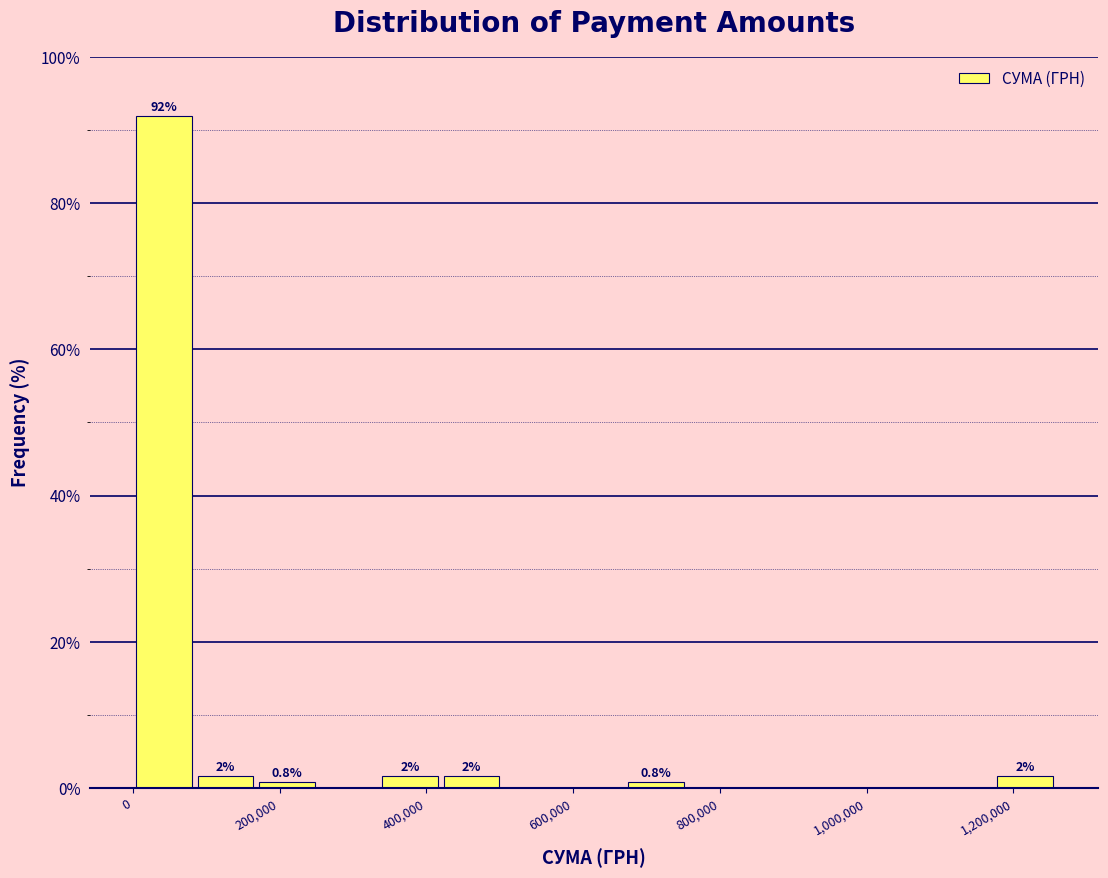

Which range on the x-axis has the tallest bar?

0 to 80000